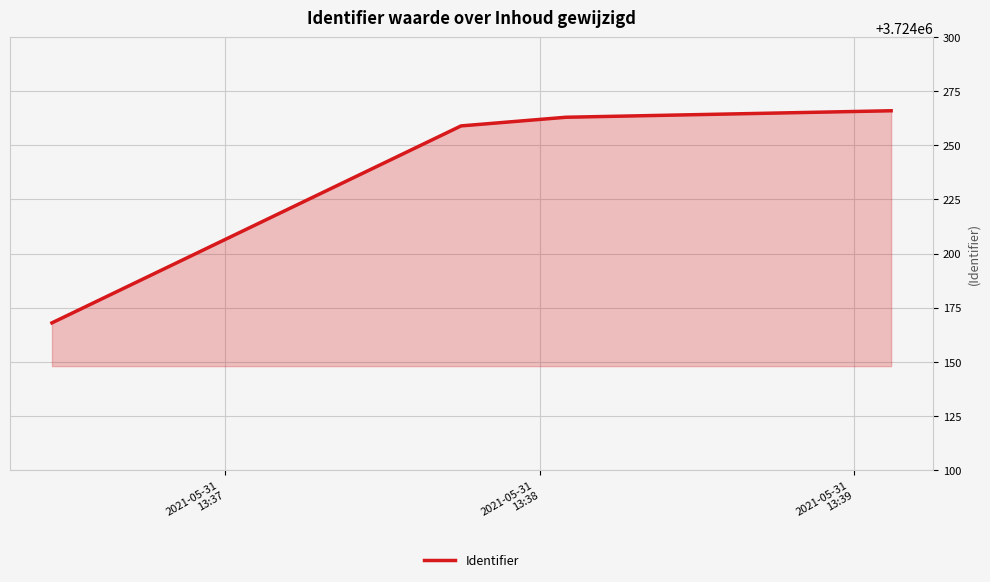

True or false: the data has more than 2 interior local peaks.

False